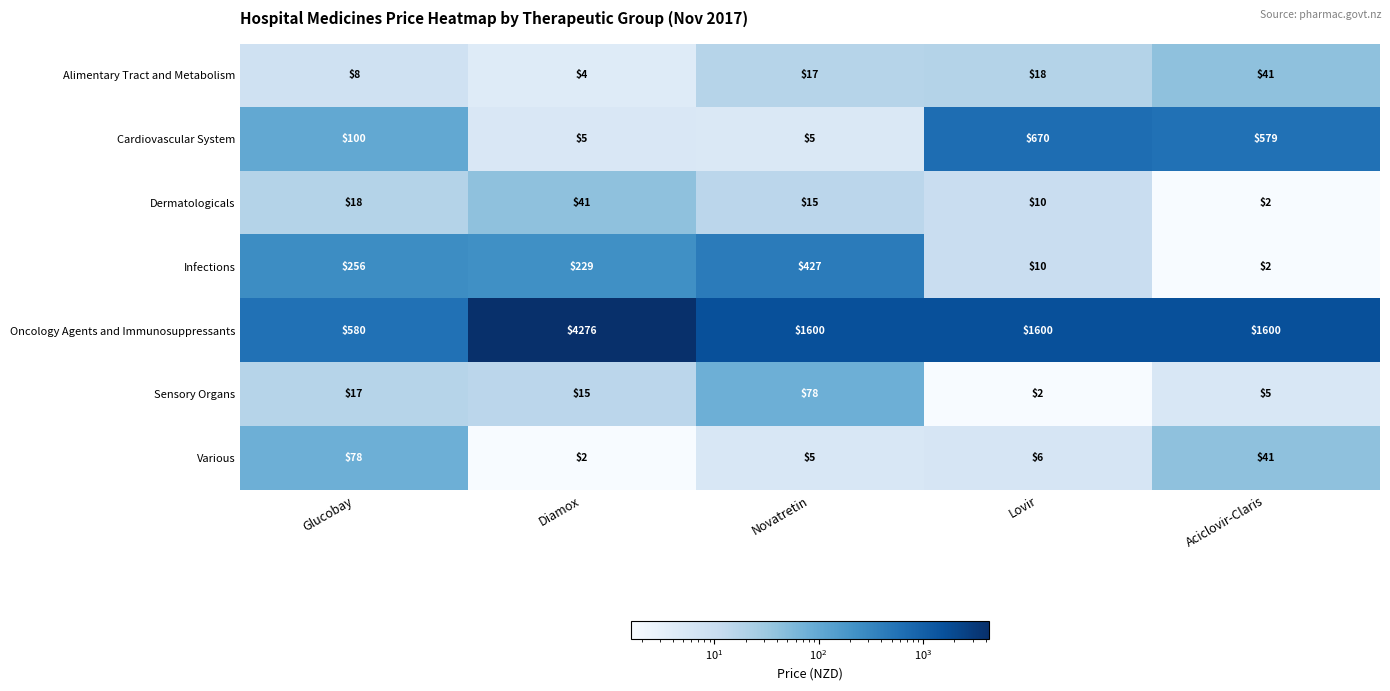

What is the average value of the Oncology Agents and Immunosuppressants series?

1931